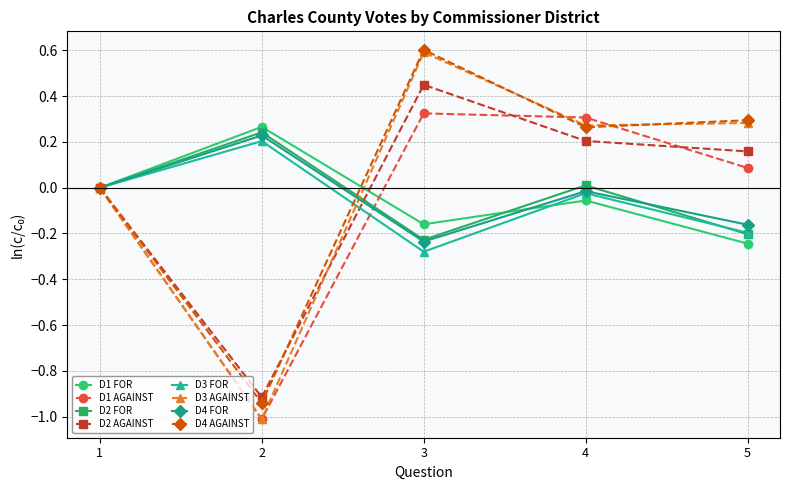

What is the maximum value shown in the chart?

0.6